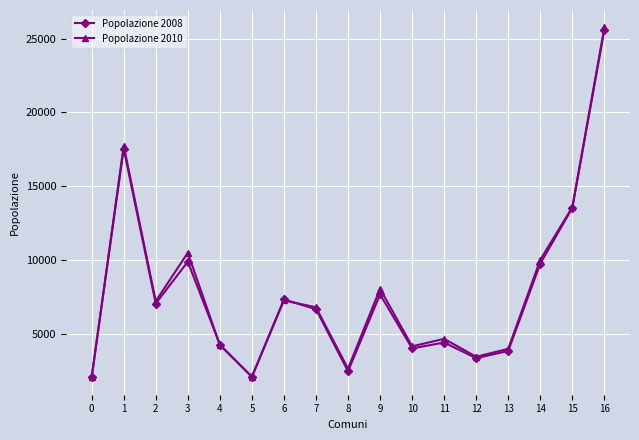

True or false: Popolazione 2008 has a value of 3841 at 8.

False